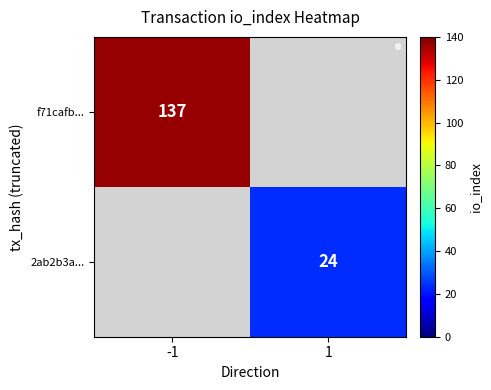

True or false: f71cafb... has a value of 137 at -1.

True